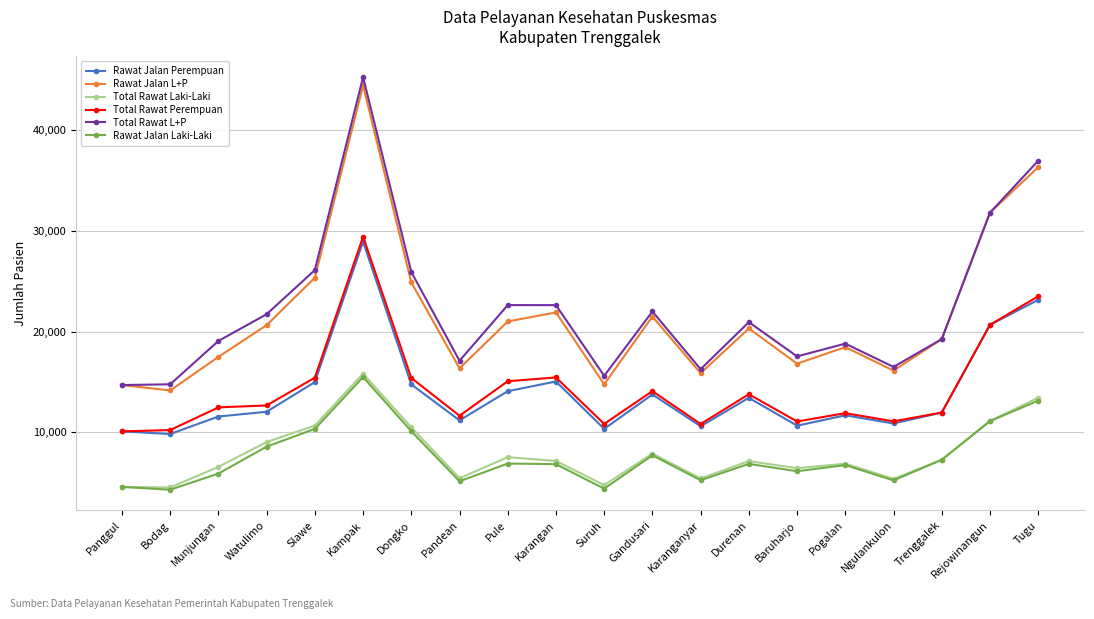

Is this an area chart (filled region under the line)?

No